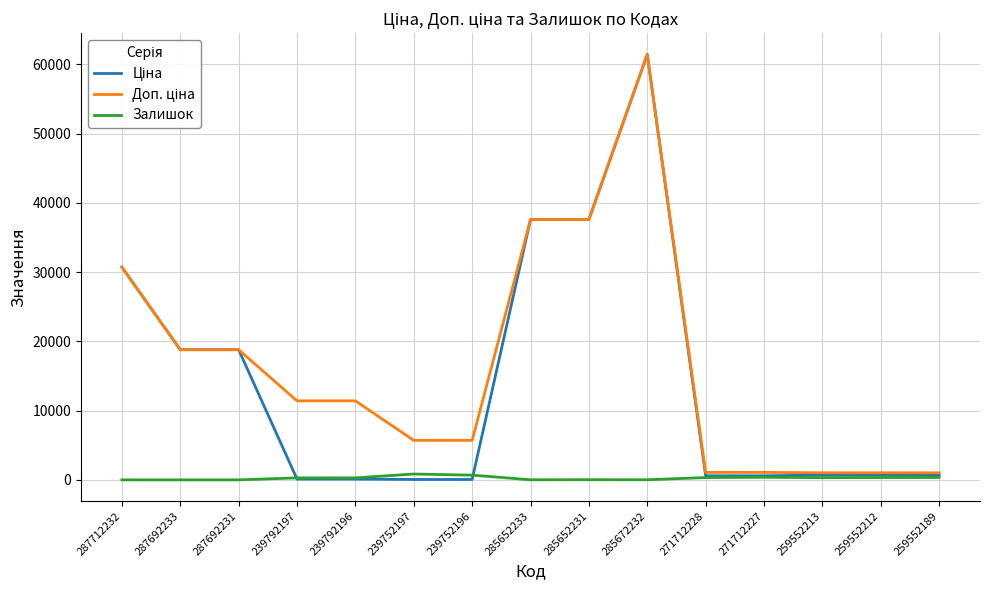

The Залишок series shows 374.0 at 271712227. True or false?

True